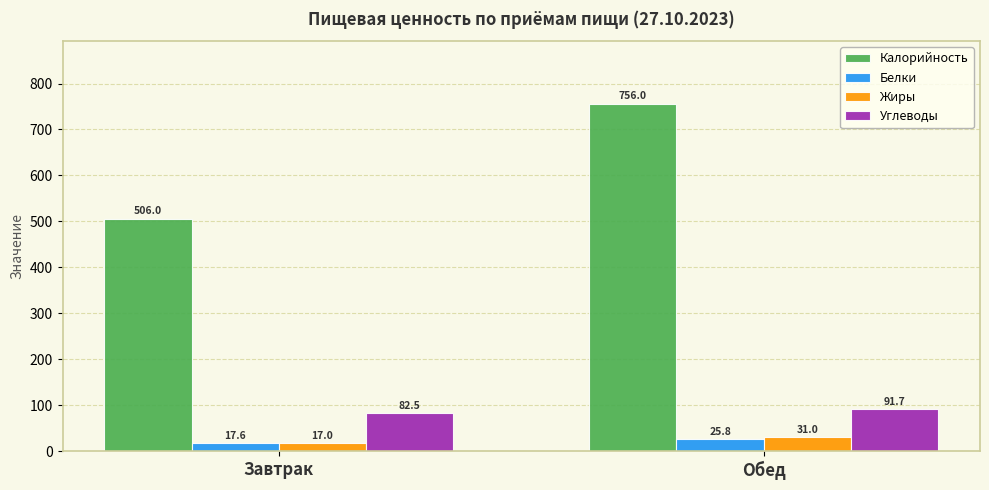

What are all the series names shown in the legend?

Калорийность, Белки, Жиры, Углеводы